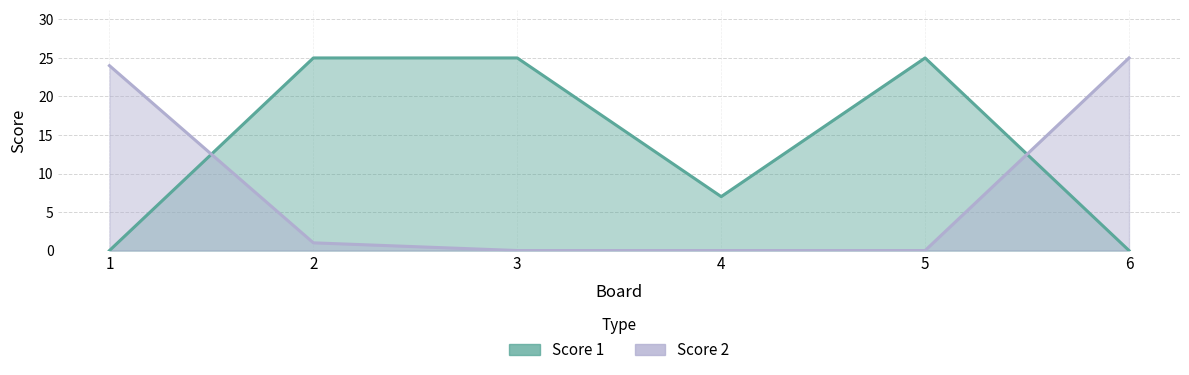

At which label is Score 2 closest to 12?

2